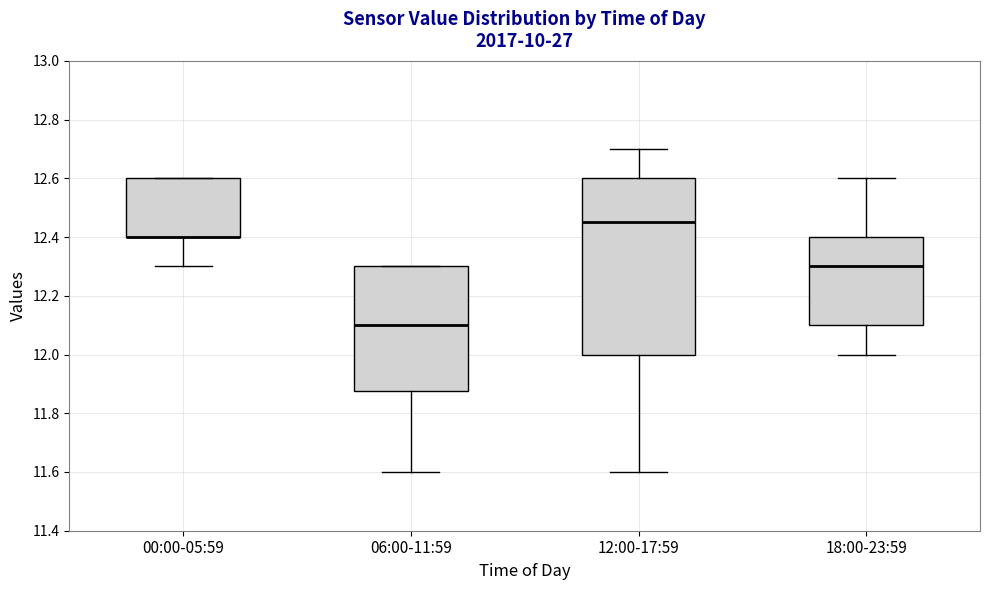

Reading left to right, transcribe this box plot: for each box, give where its median line is, the range the box spans, and where its two whiskers end, as read against the y-axis. The values are not printed on the chart, so give them approximately, as read against the axis.

00:00-05:59: median 12.40 (drawn on the box's lower edge), box 12.40 to 12.60, whiskers 12.30 to 12.60
06:00-11:59: median 12.10, box 11.88 to 12.30, whiskers 11.60 to 12.30
12:00-17:59: median 12.46, box 12.00 to 12.60, whiskers 11.60 to 12.70
18:00-23:59: median 12.30, box 12.10 to 12.40, whiskers 12.00 to 12.60